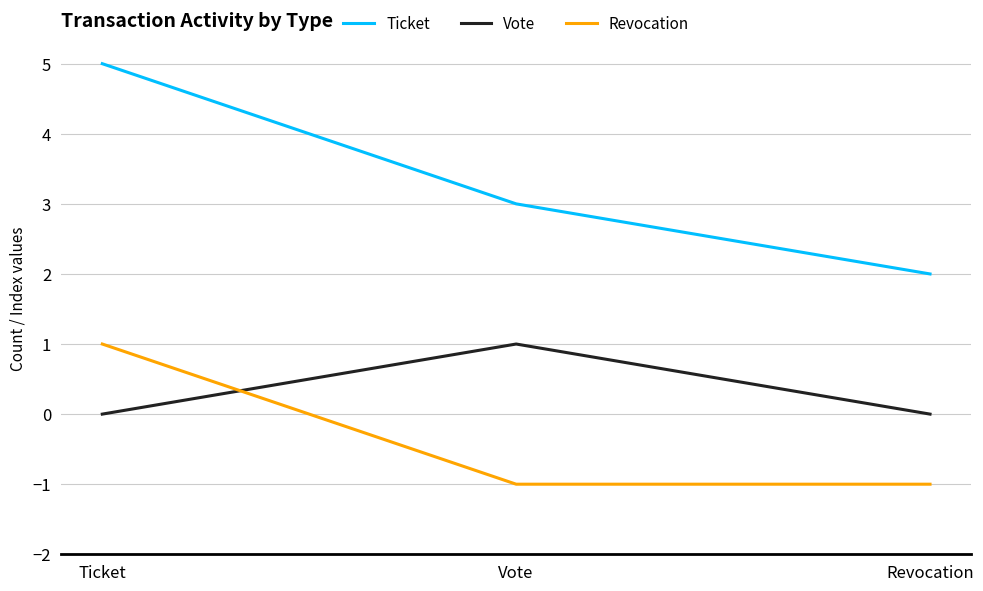

What is the maximum value shown in the chart?

5